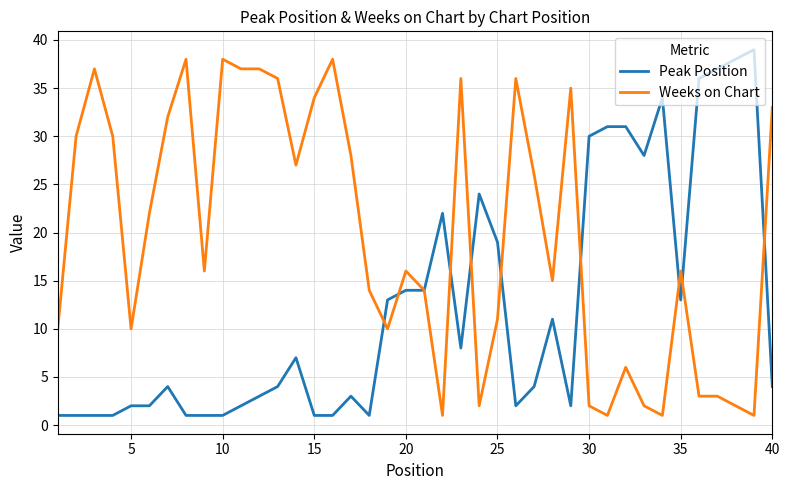

Which series has the largest total across all categories?

Weeks on Chart